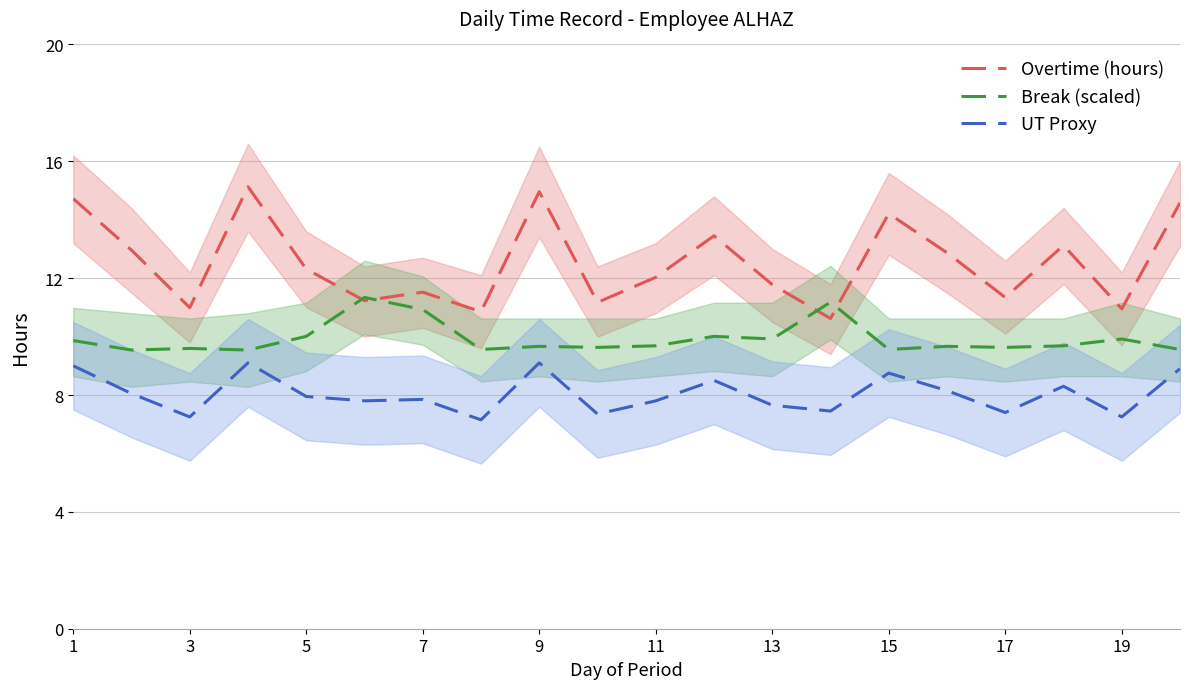

The Overtime (hours) series shows 11.0 at 3. True or false?

True